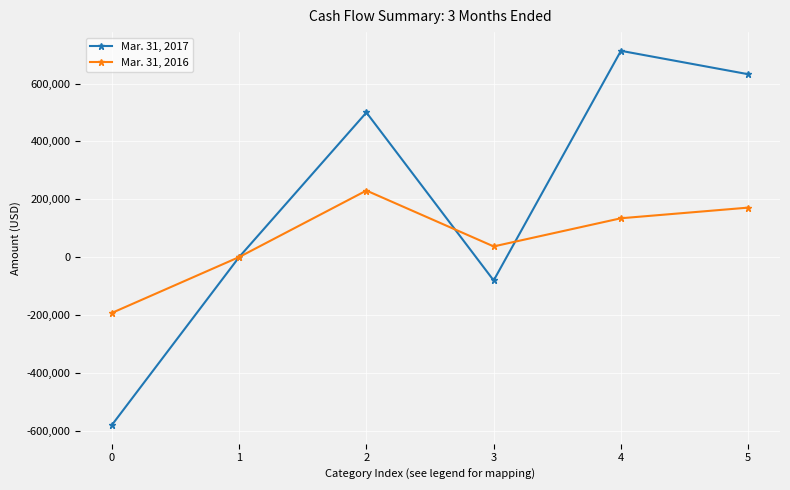

List the labels in order of Mar. 31, 2016 value, largest first.

2, 5, 4, 3, 1, 0